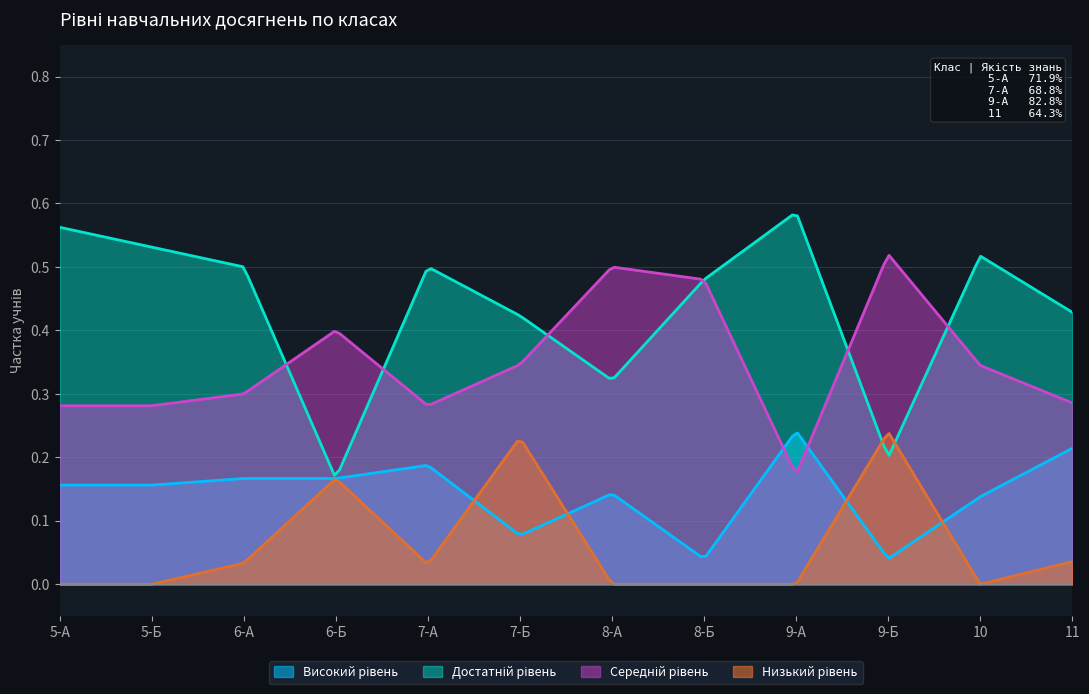

Which series ends up on top after the final intersection of Середній рівень and Високий рівень?

Середній рівень